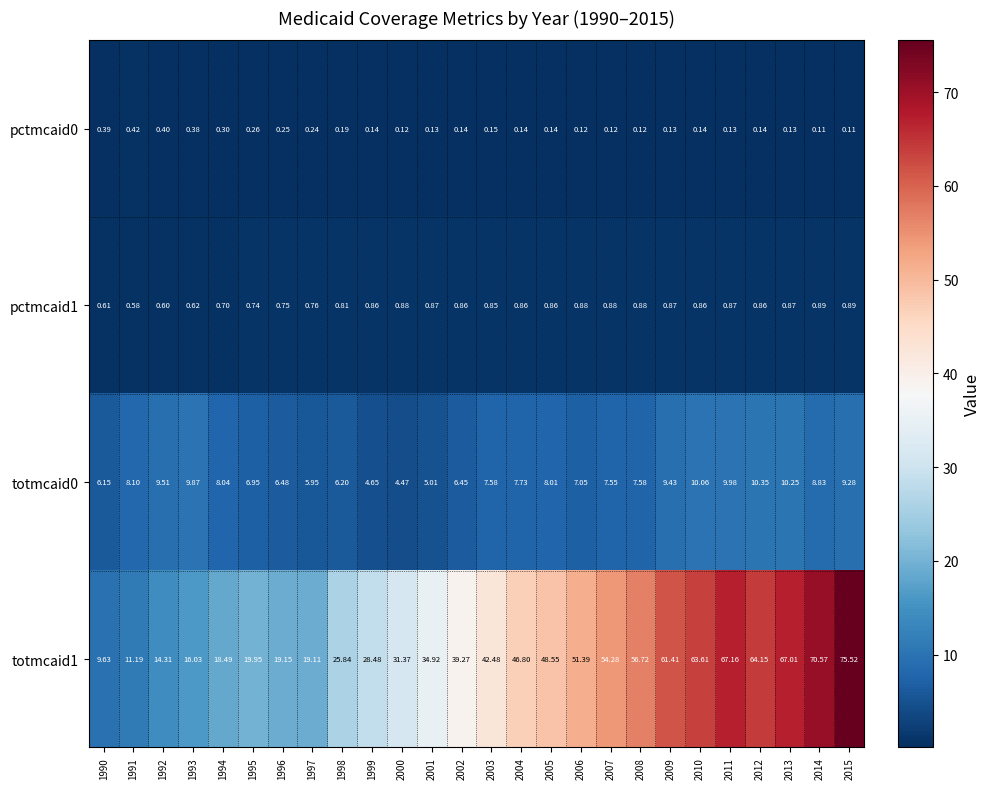

Between 1997 and 1998, which is larger?

1997